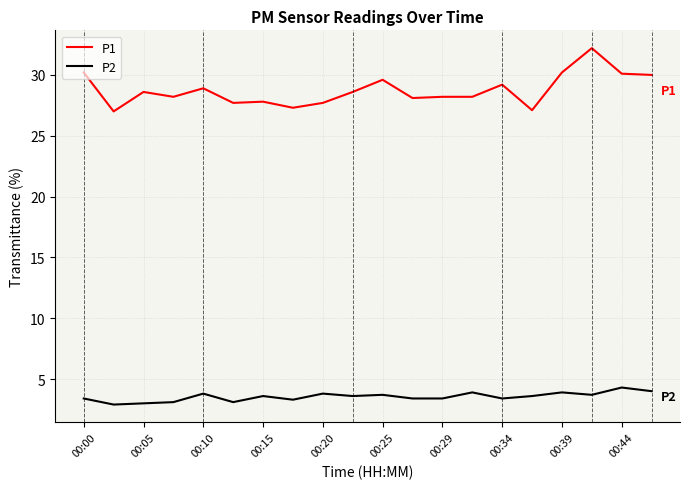

Which series has the widest spread of values?

P1